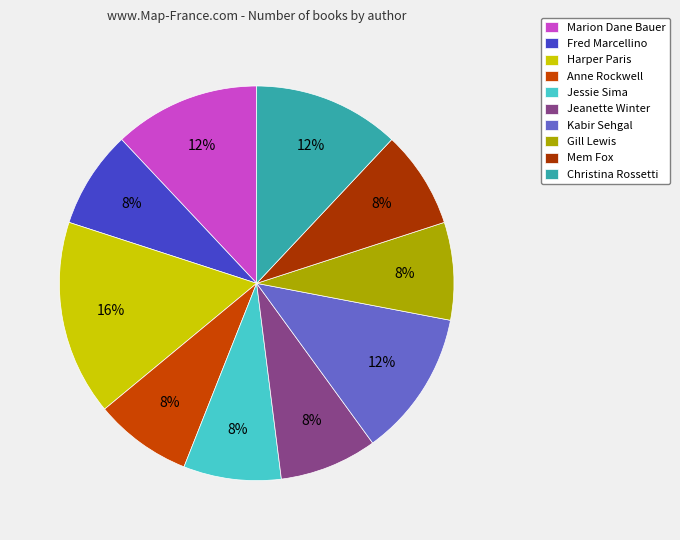

How many segments does this pie chart have?

10